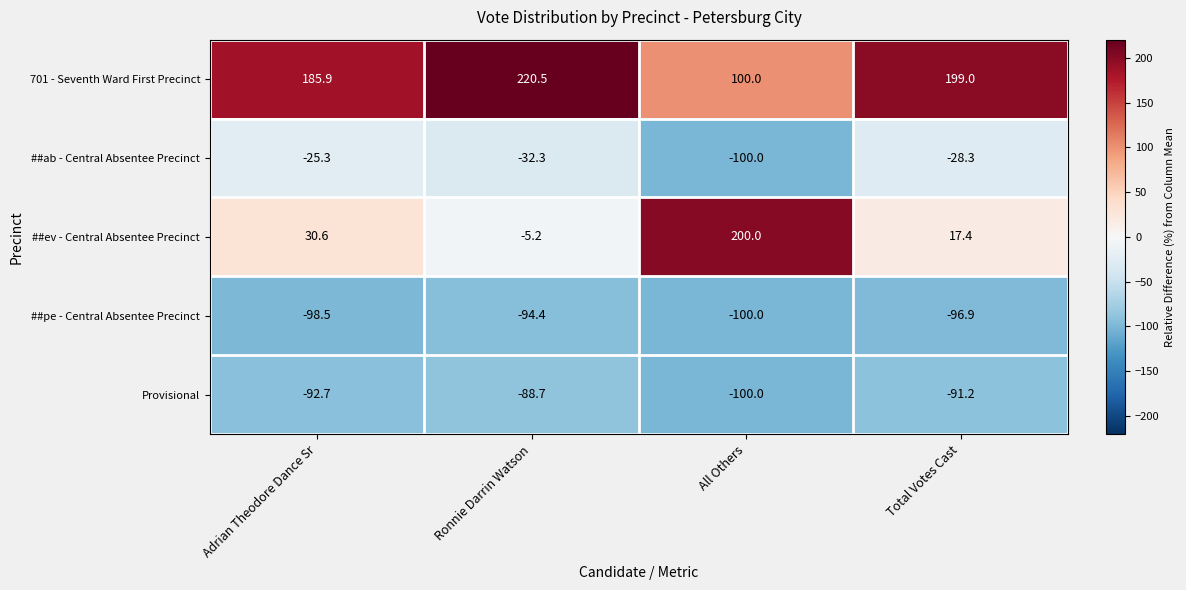

Reading right to left, what are all the values shown in this chart?

701 - Seventh Ward First Precinct: 199.0	100.0	220.5	185.9
##ab - Central Absentee Precinct: -28.3	-100.0	-32.3	-25.3
##ev - Central Absentee Precinct: 17.4	200.0	-5.2	30.6
##pe - Central Absentee Precinct: -96.9	-100.0	-94.4	-98.5
Provisional: -91.2	-100.0	-88.7	-92.7